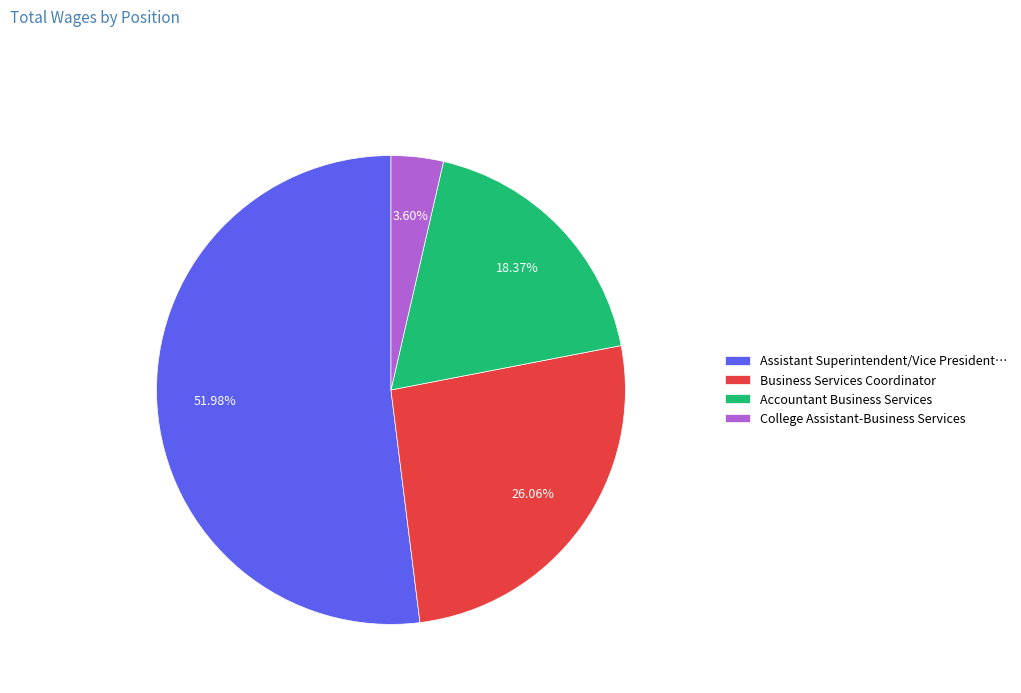

Between Accountant Business Services and College Assistant-Business Services, which is larger?

Accountant Business Services